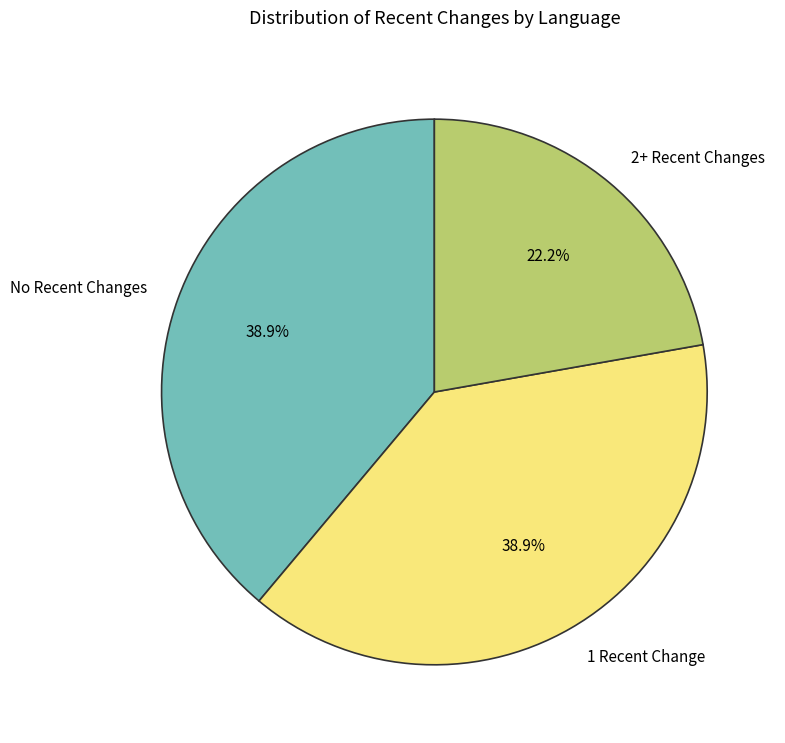

Does any single category account for the majority?

No